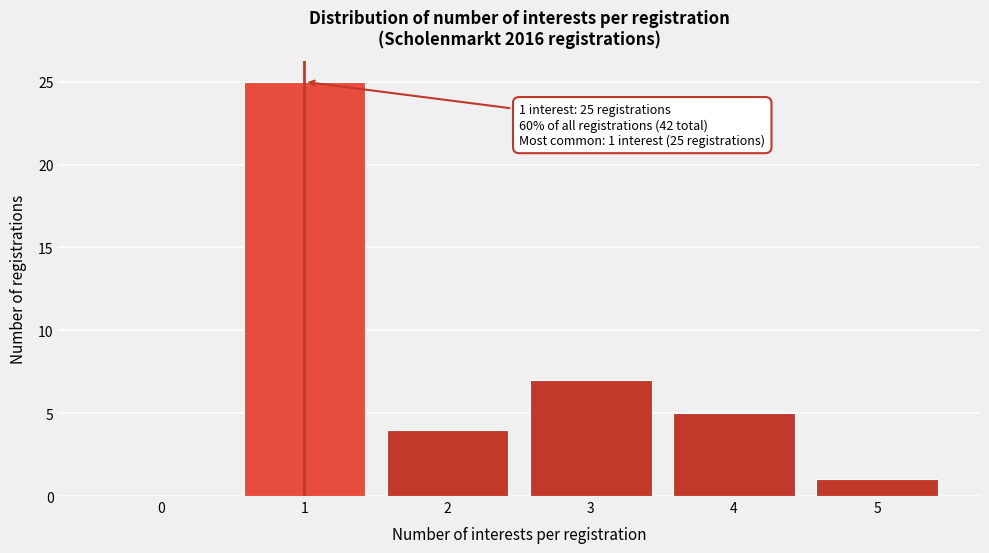

Reading left to right, list all the values displayed in this chart.

0=0	1=25	2=4	3=7	4=5	5=1